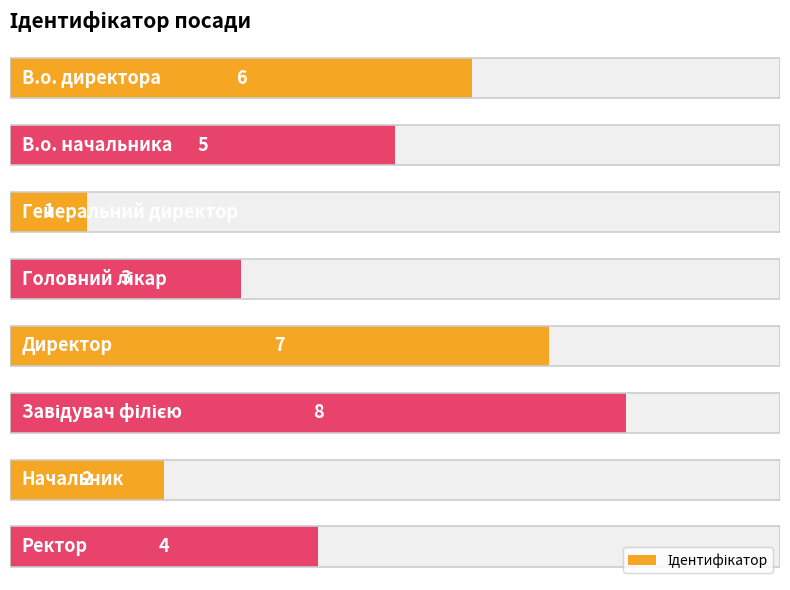

How many bars are there in total?

8